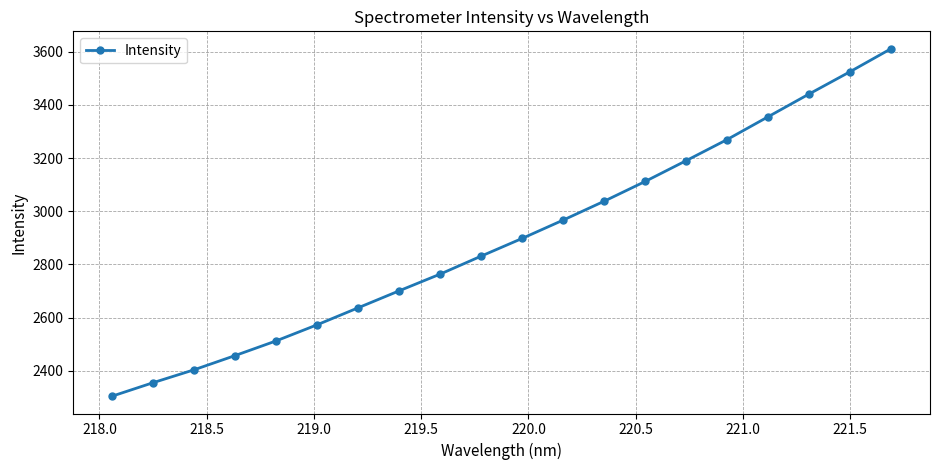

What is the average value?

2897.5